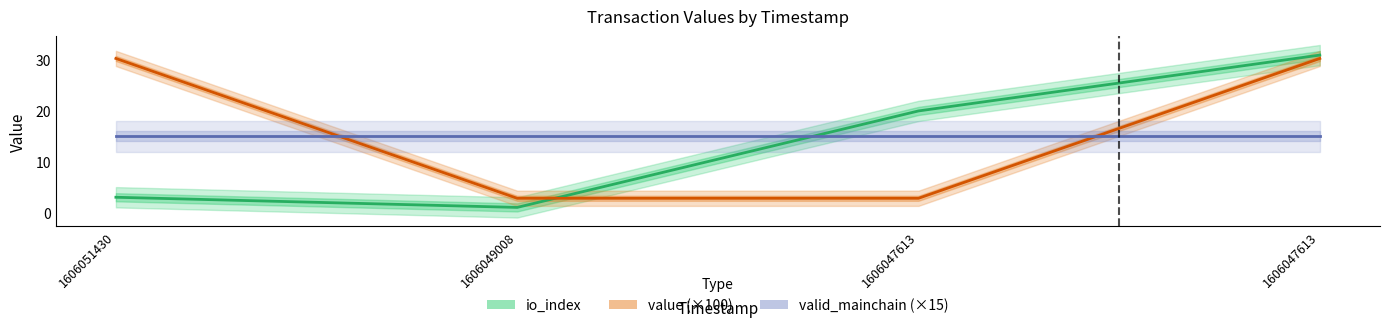

Where is the first local minimum for io_index?

1606049008